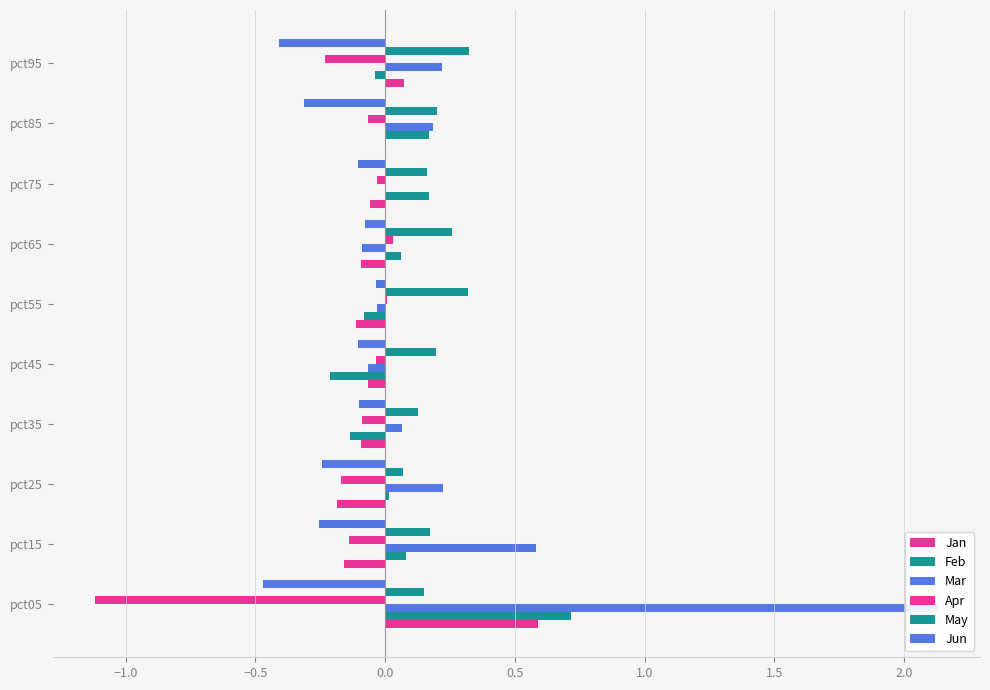

What are all the series names shown in the legend?

Jan, Feb, Mar, Apr, May, Jun